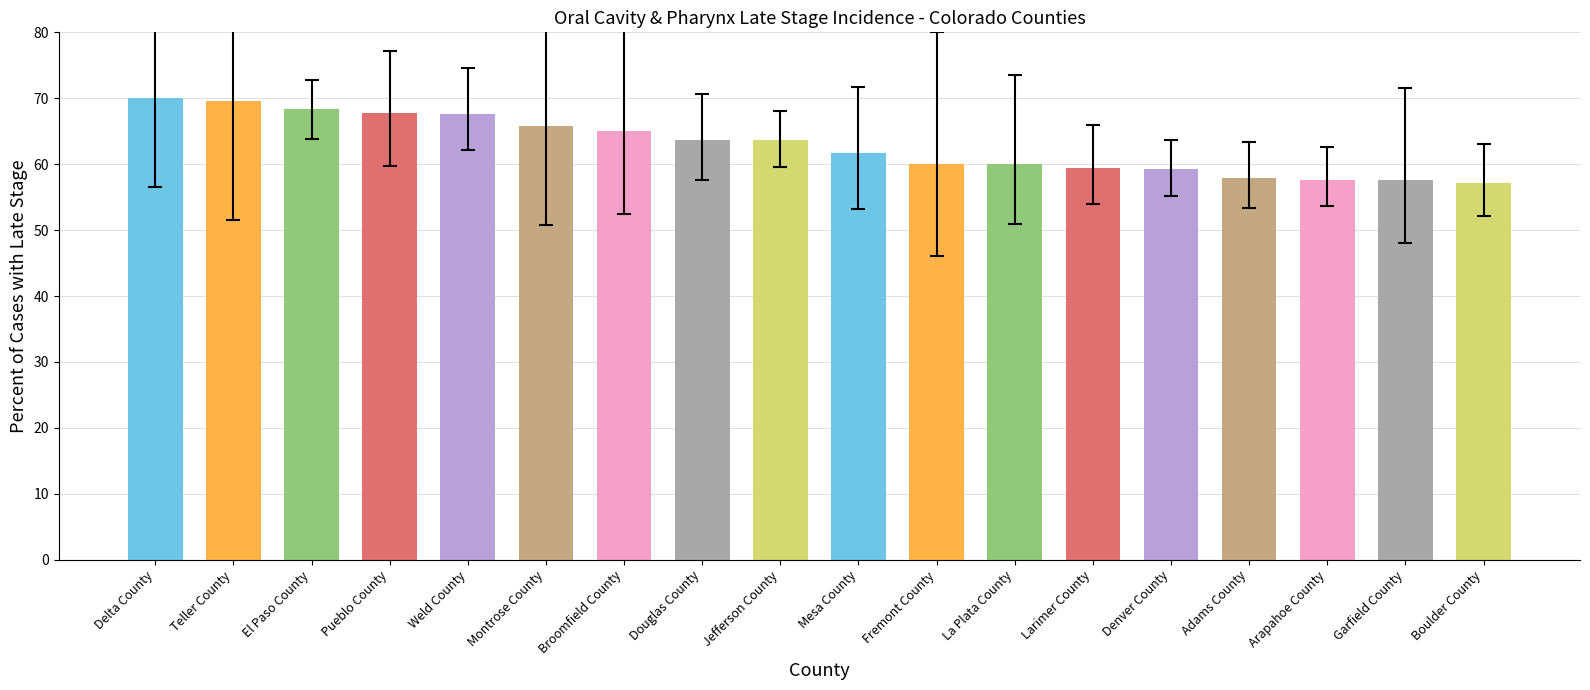

What is the difference between the second highest and second lowest values?

12.0